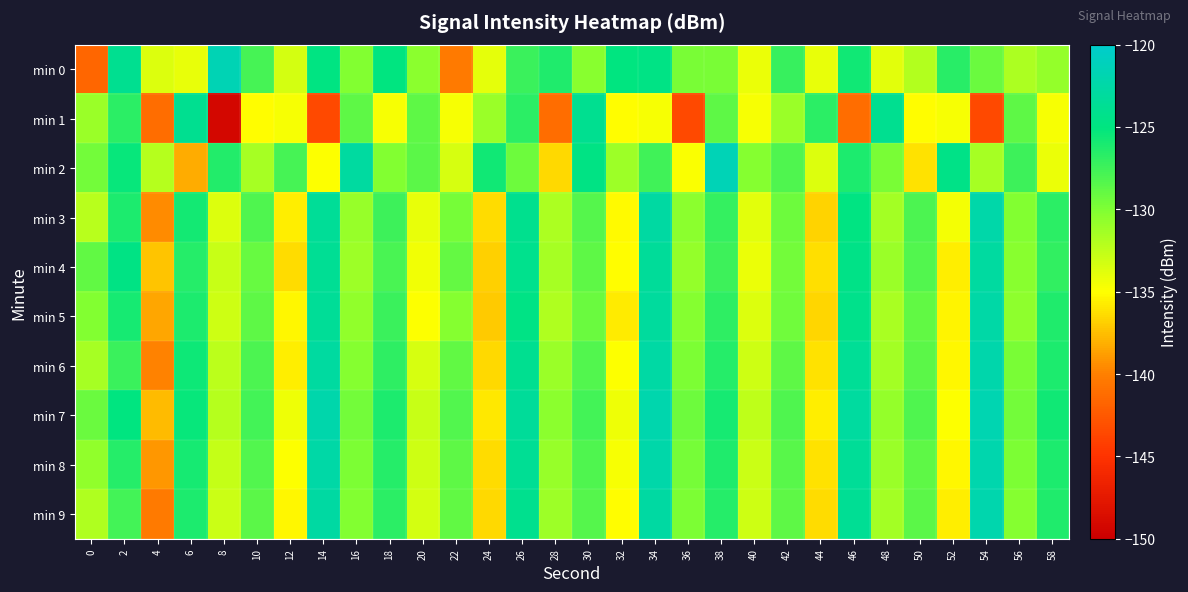

Which series changed the most between 24 and 50?

min 2